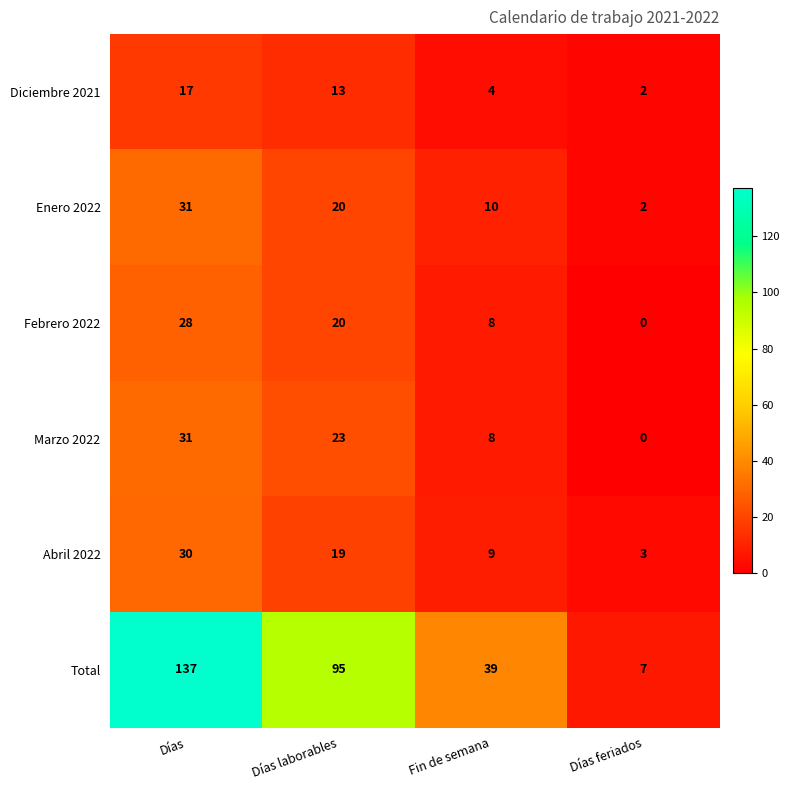

What is the sum of the Enero 2022 values at Días and Días laborables?

51